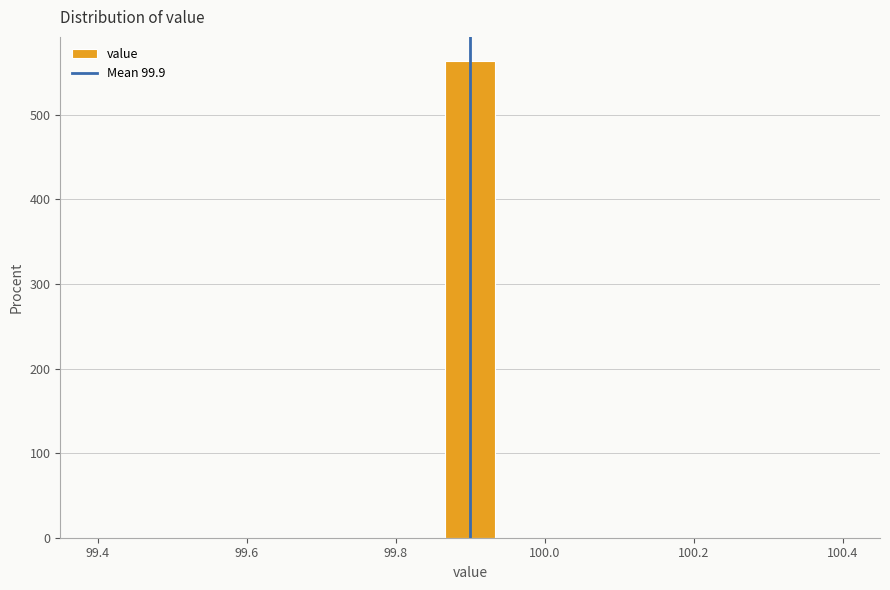

Read against the x-axis, roughly where is the centre of the tallest bar?

99.90